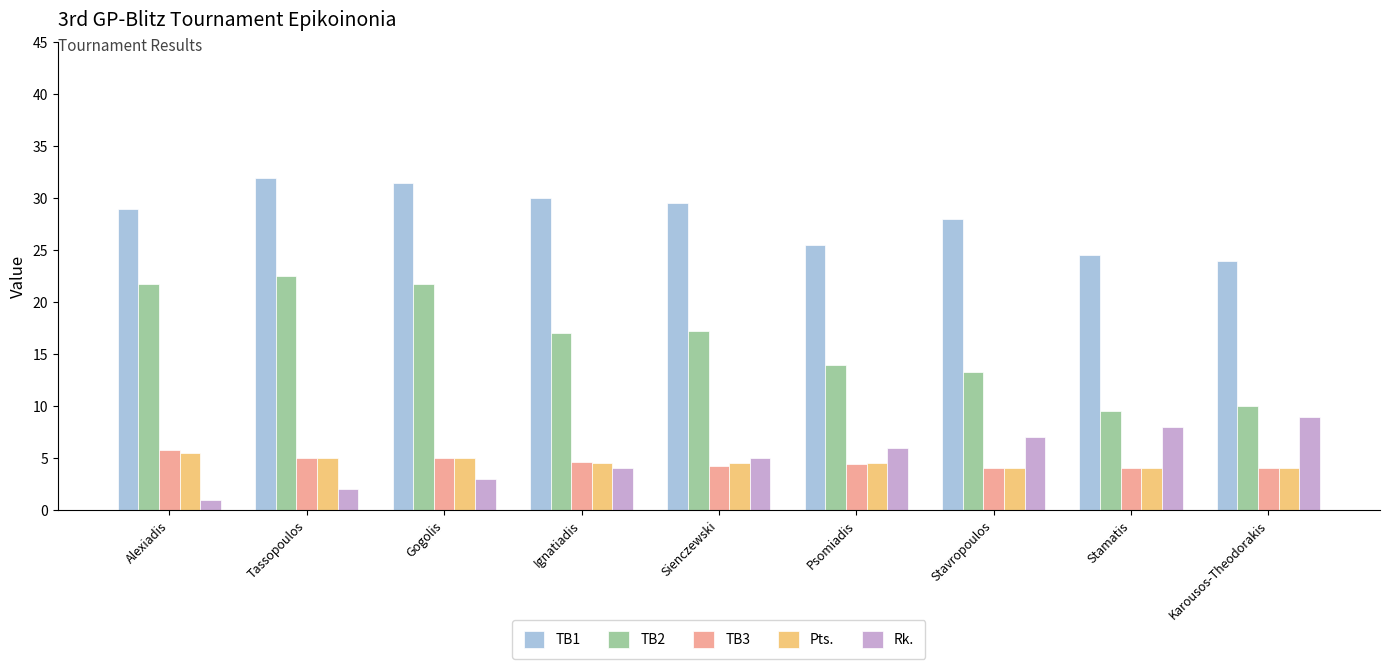

What is the label of the 1st bar from the left?

Alexiadis